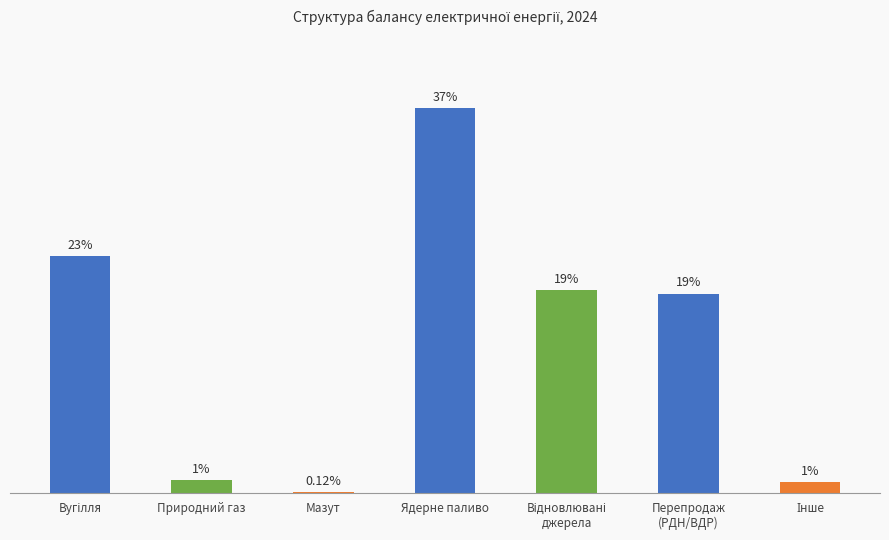

Which category has the highest value across all series?

Ядерне паливо